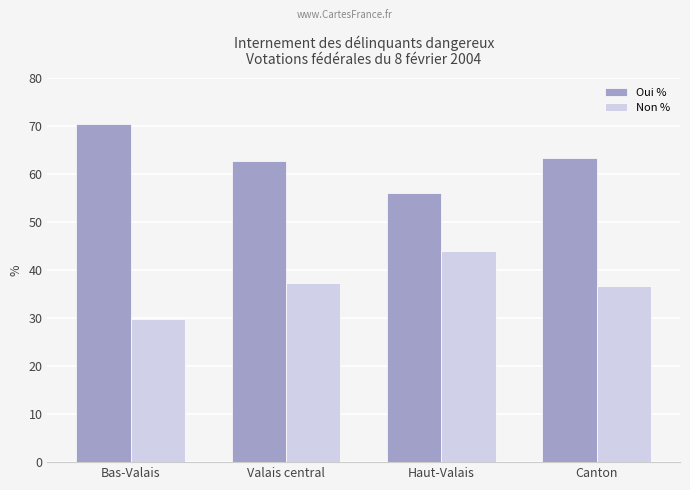

What are all the series names shown in the legend?

Oui %, Non %